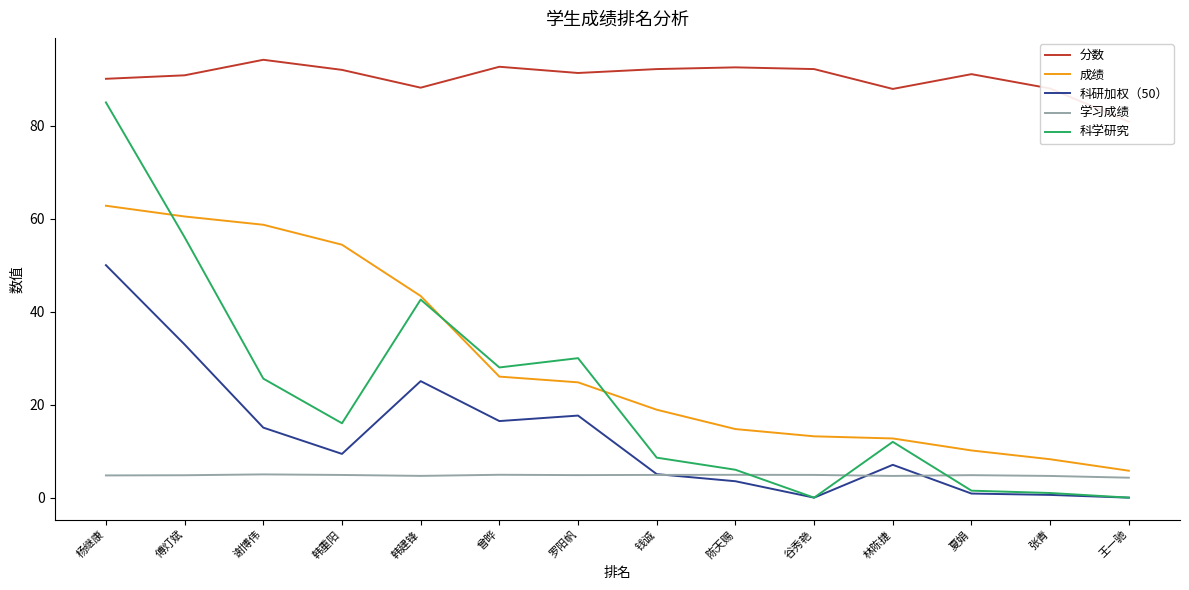

True or false: 分数 and 学习成绩 intersect in this chart.

False